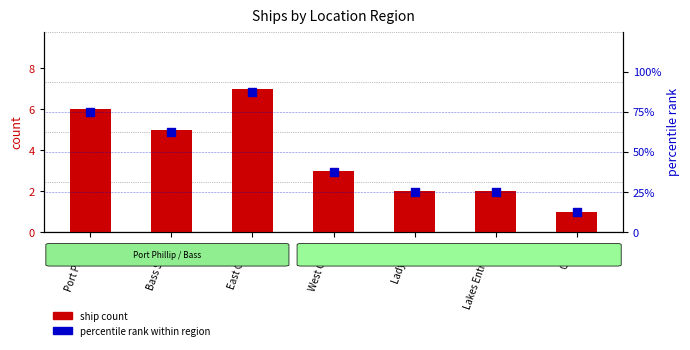

Which series contains the lowest Y value?

ship count